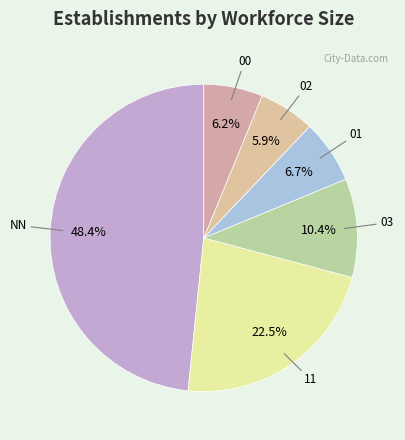

What percentage is NOT represented by 00?

93.8%